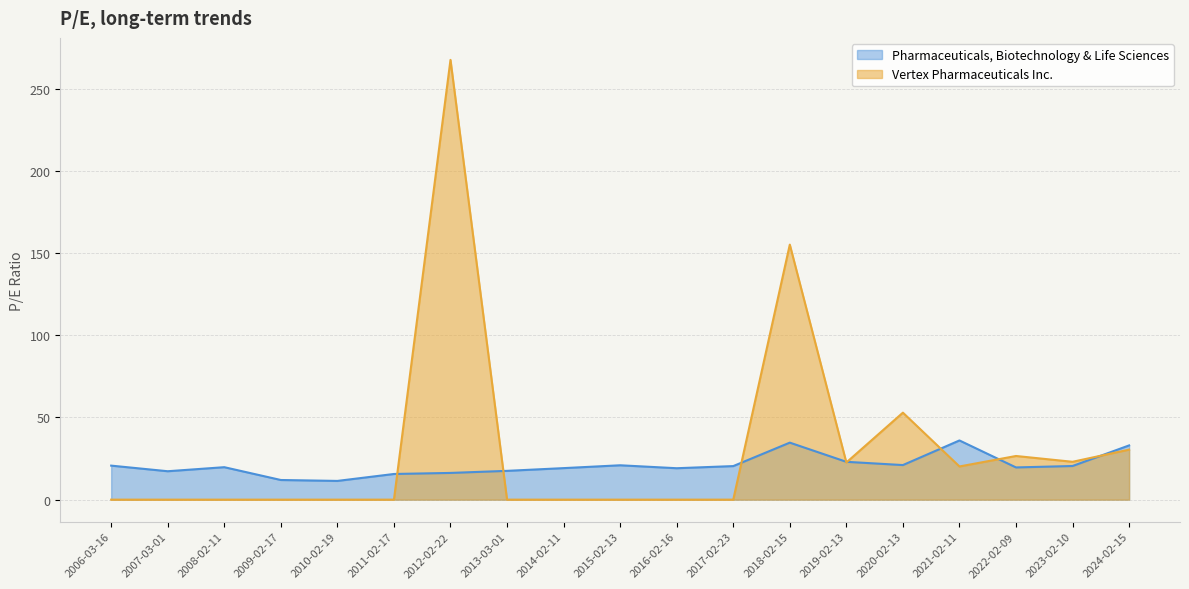

The value of Vertex Pharmaceuticals Inc. at 2020-02-13 is 72.5. True or false?

False